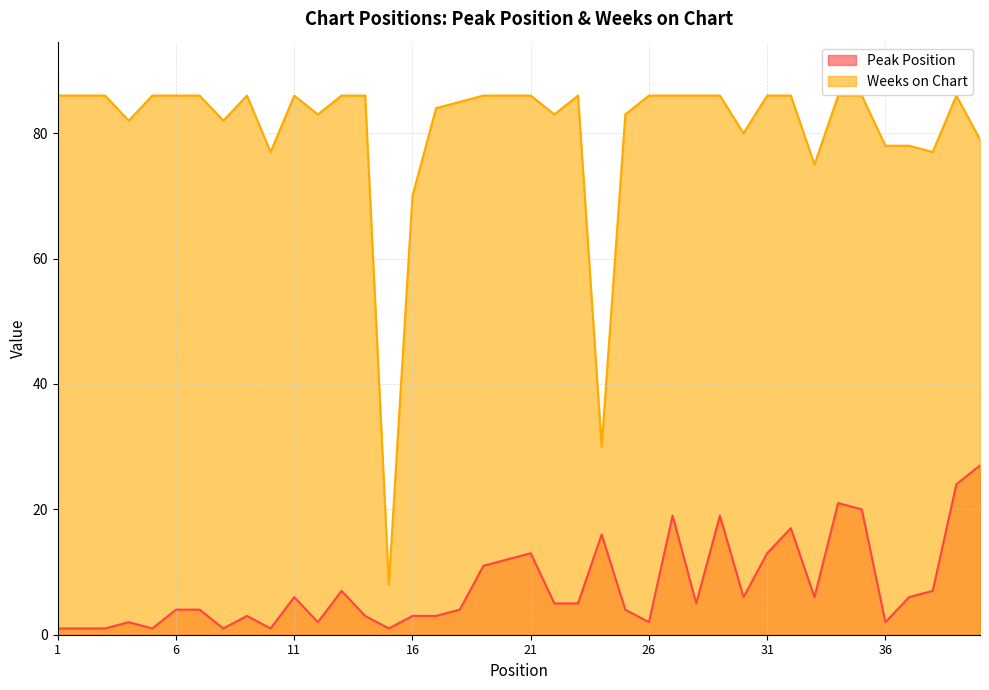

At which label is Peak Position closest to 14?

21